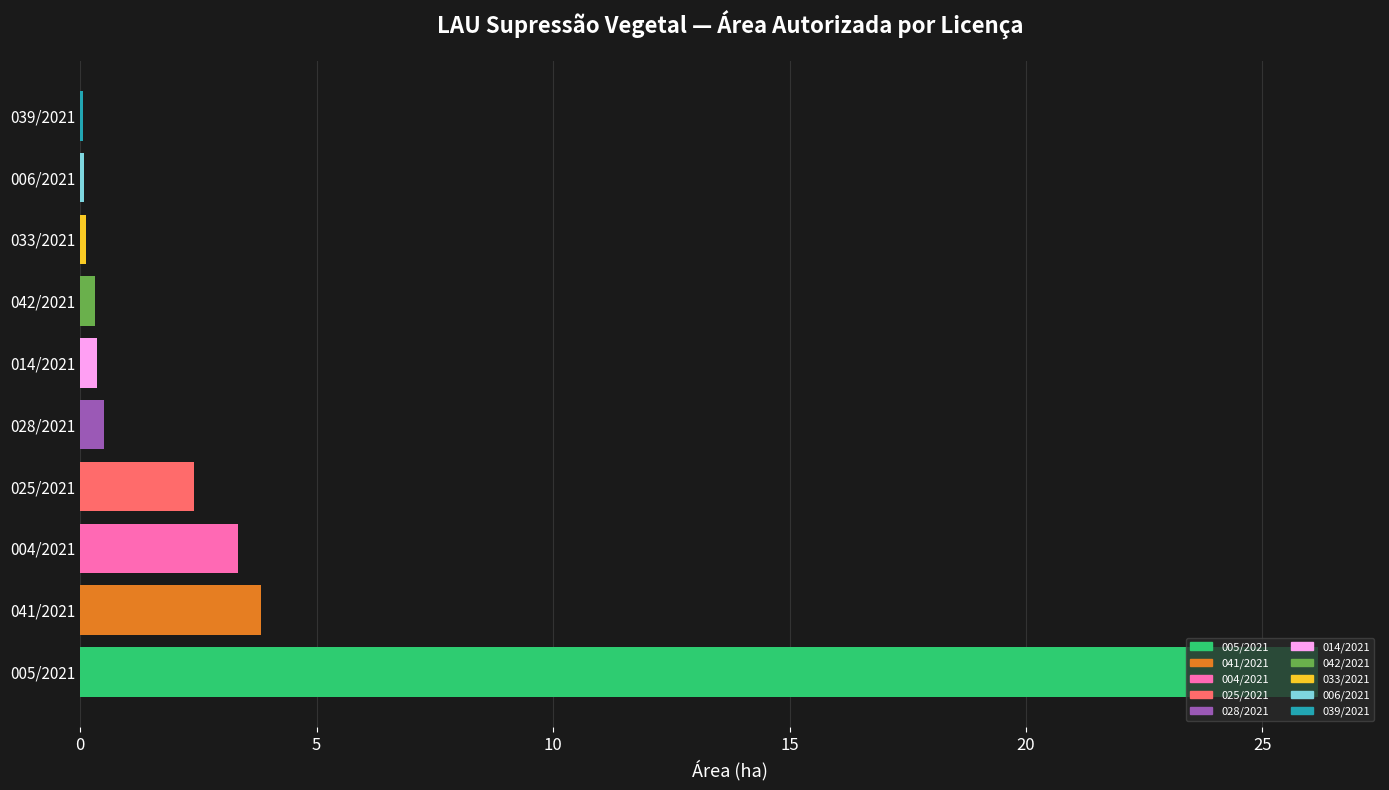

What value does the data have at 041/2021?

3.8